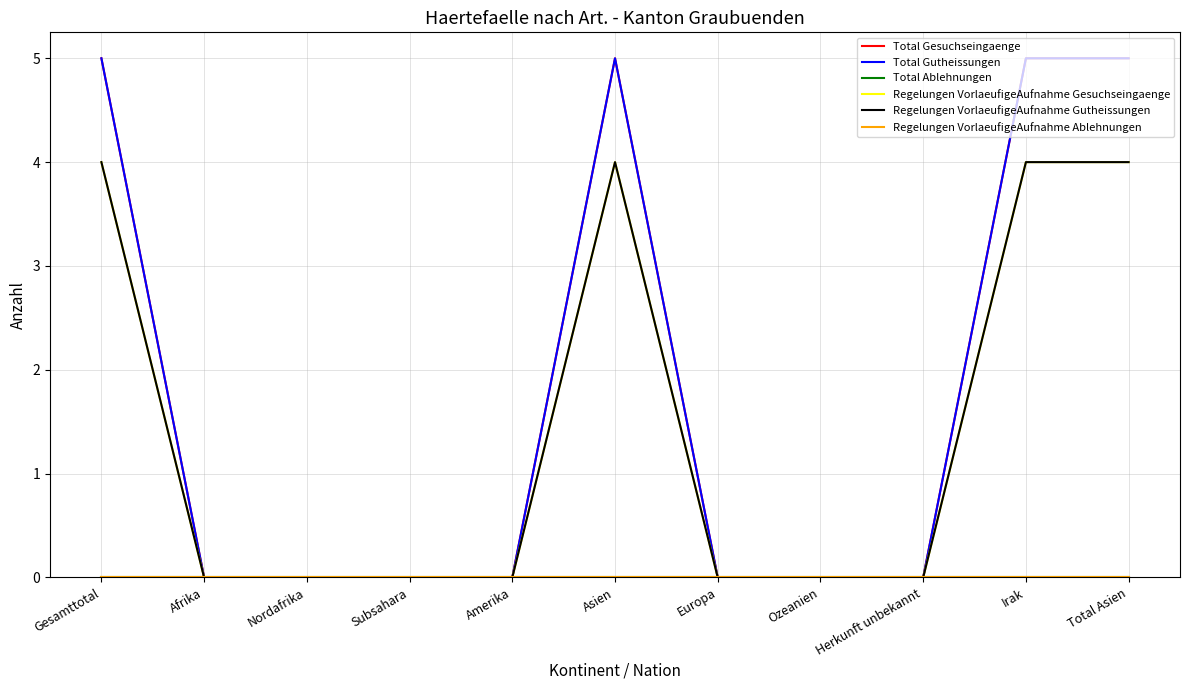

Where is the first local maximum for Regelungen VorlaeufigeAufnahme Gutheissungen?

Asien